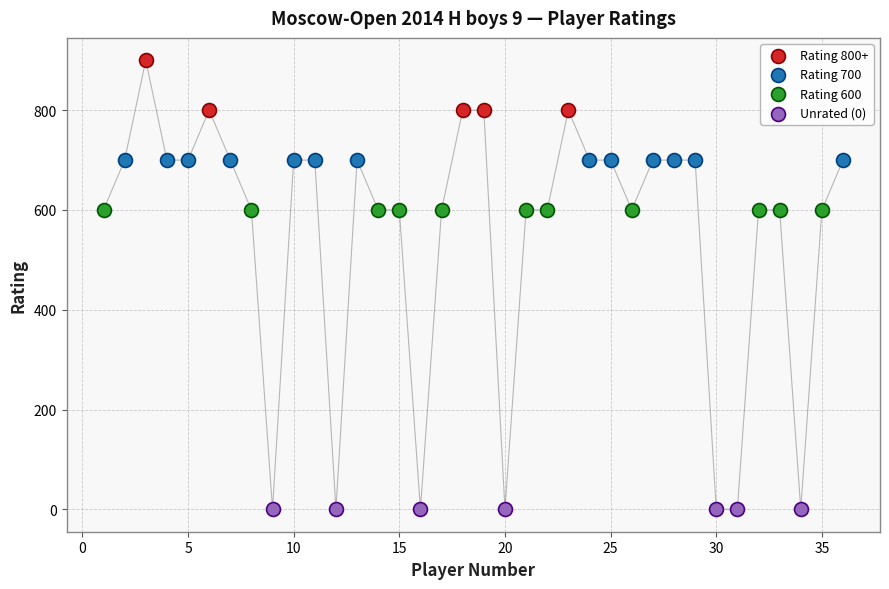

Which series reaches the minimum Y coordinate?

Unrated (0)